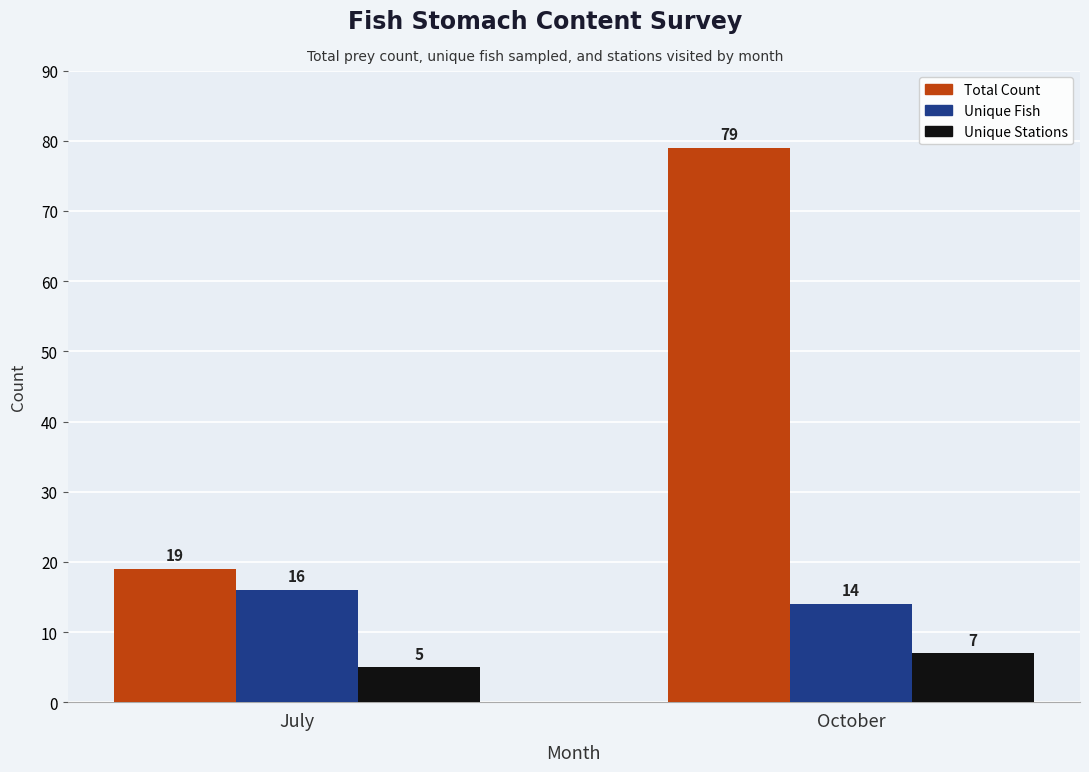

What value does the Total Count series have at October, to the nearest 10?

80